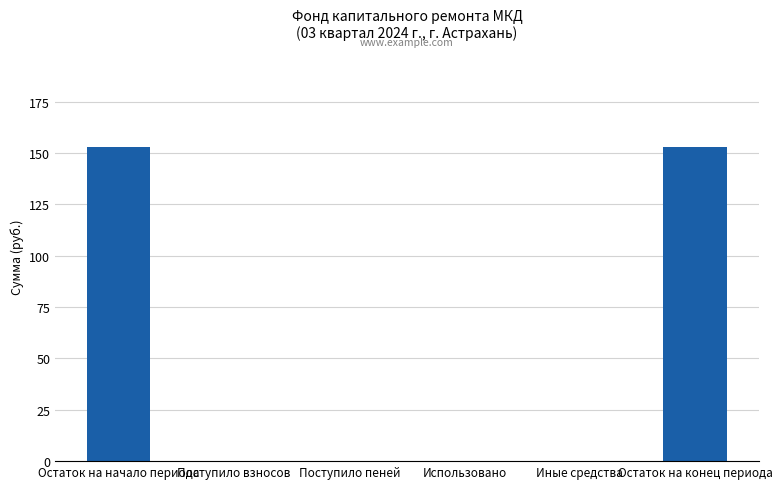

The chart shows a value of 77.5 at Остаток на конец периода. True or false?

False